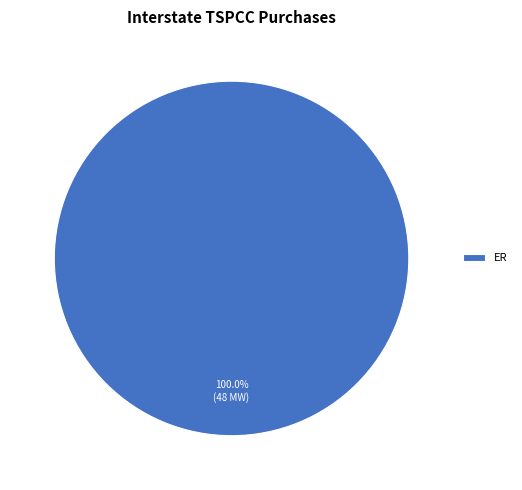

Rank the categories by value from lowest to highest.

ER